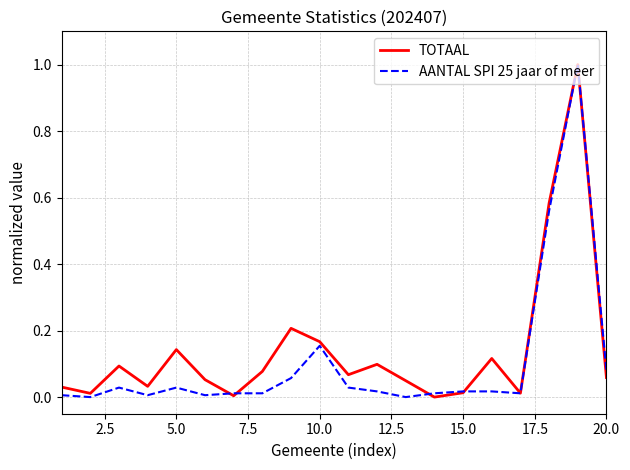

What is the maximum value shown in the chart?

1.0